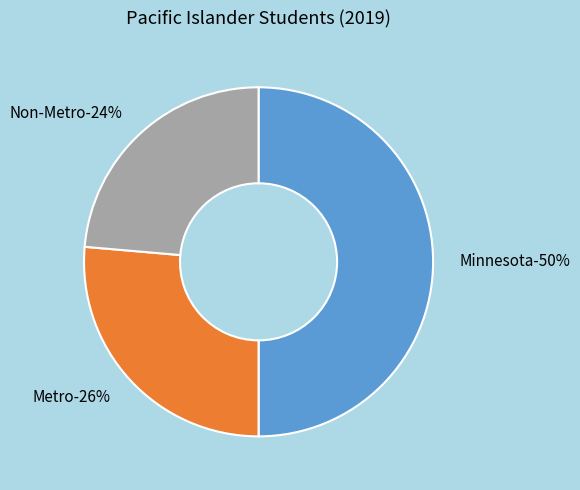

Does any single category account for the majority?

No